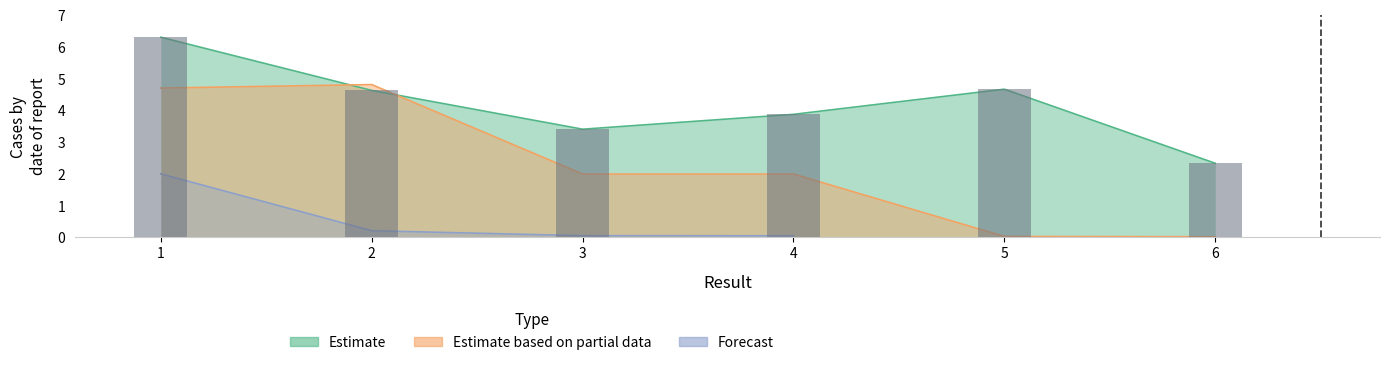

At which label does Estimate based on partial data first exceed 1?

1